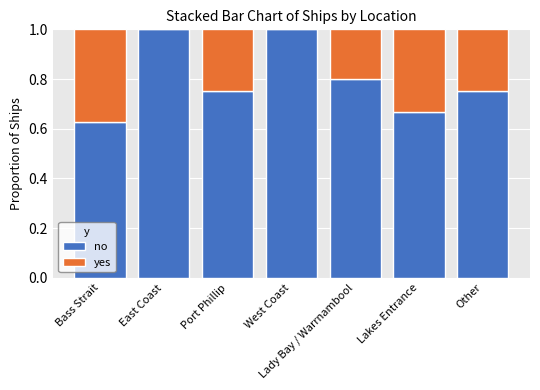

What is the sum of all no values?

5.6